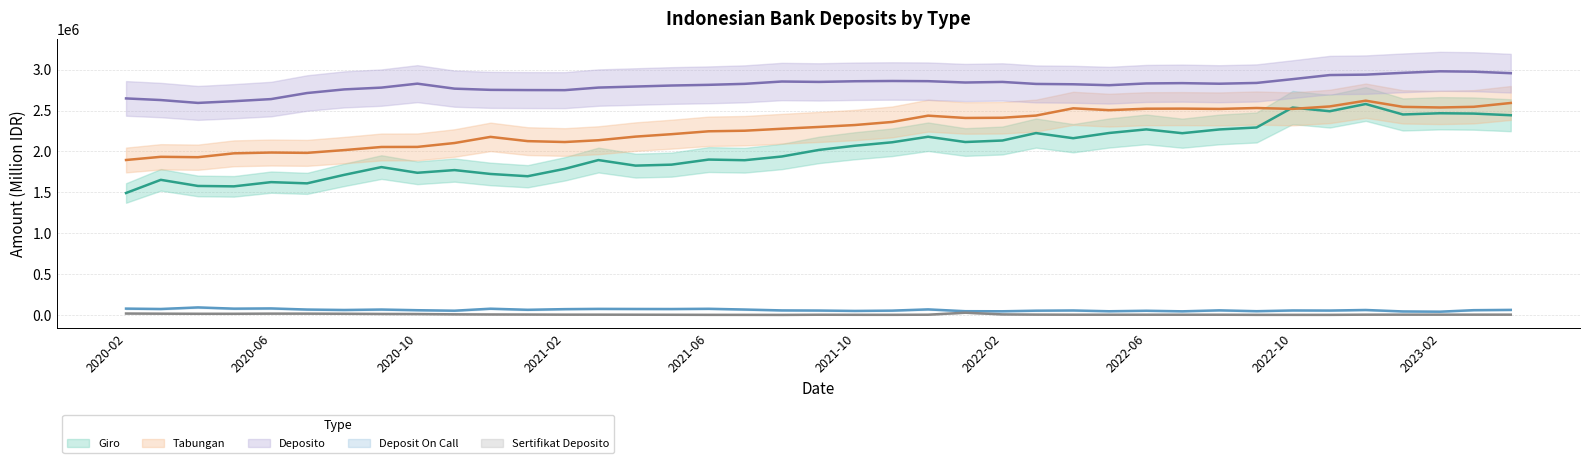

Does the chart have visible grid lines?

Yes